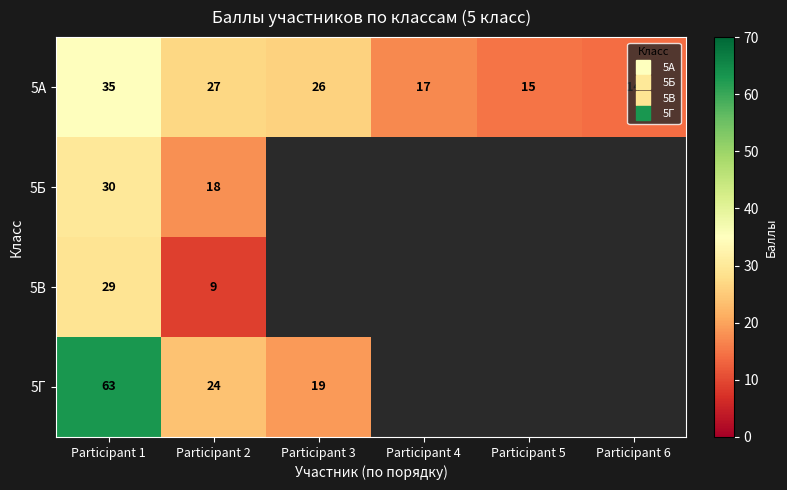

What is the difference between the maximum and minimum values in the 5Б series?

12.0